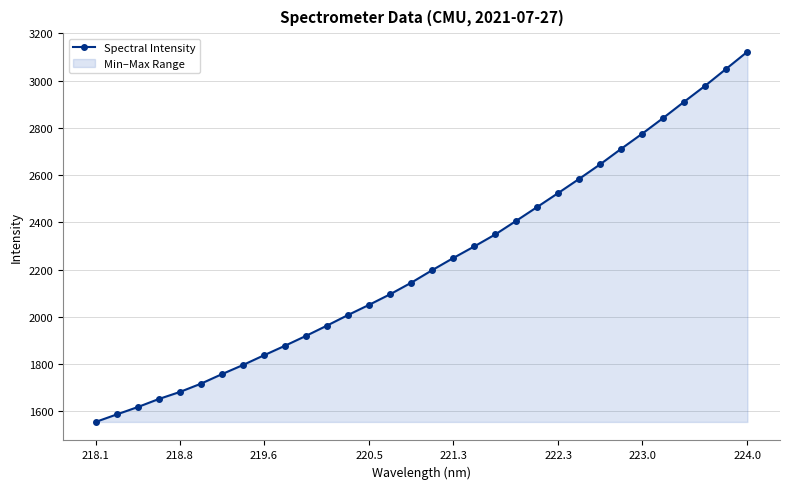

What is the value of the 16th point from the left?

2144.9